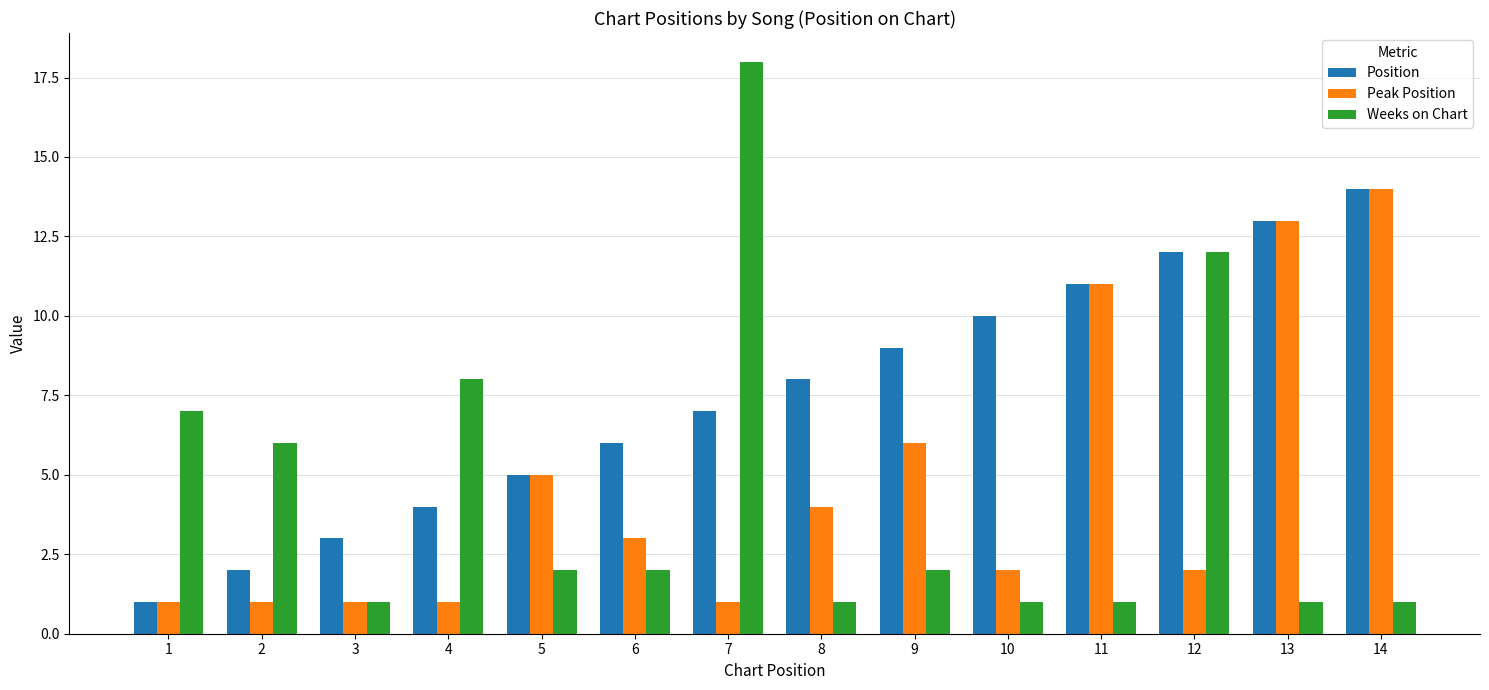

Where is Position nearest to the value 7?

7